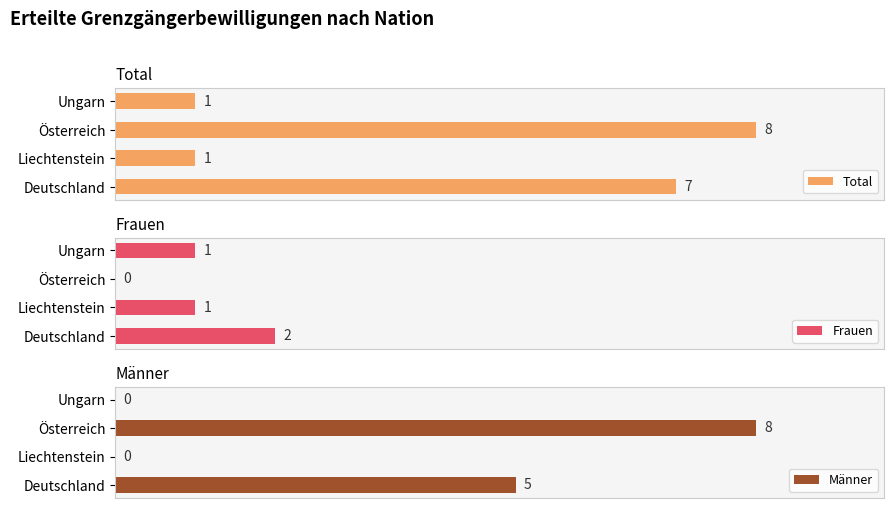

Which category has the highest value in the Total series?

Österreich